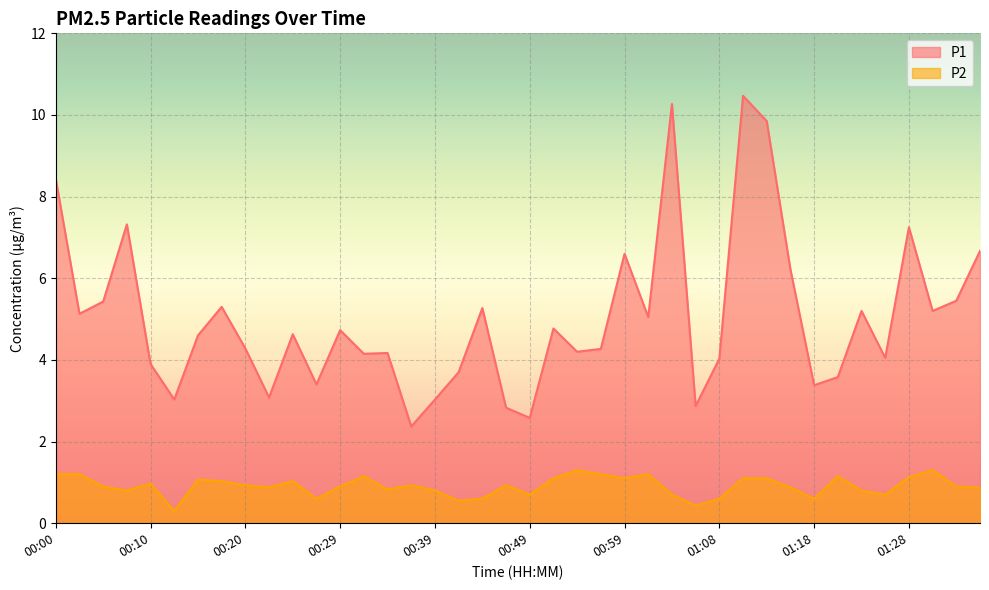

What value does the P2 series have at 00:17?

1.0